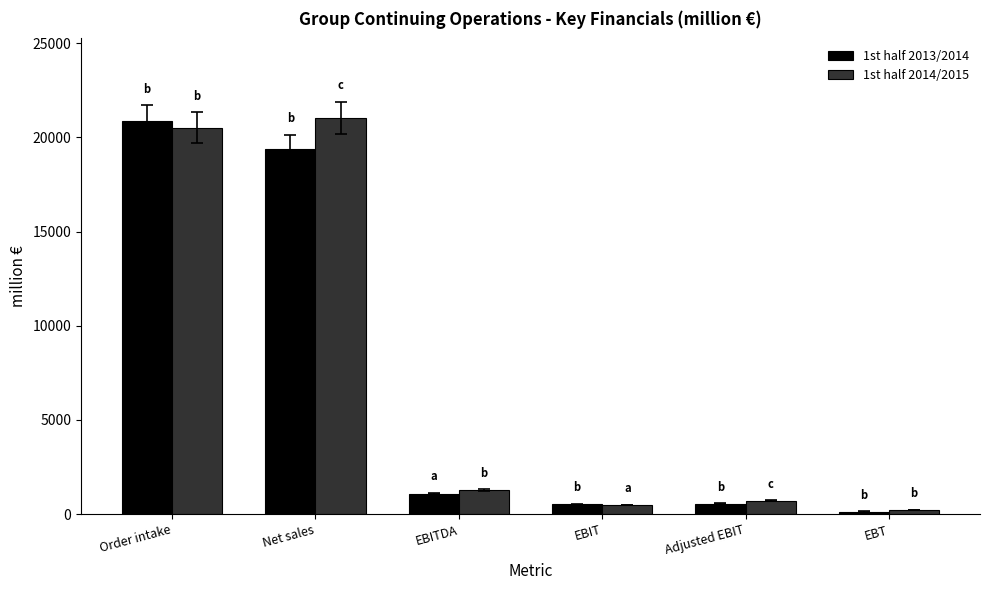

What is the sum of all 1st half 2013/2014 values?

42543